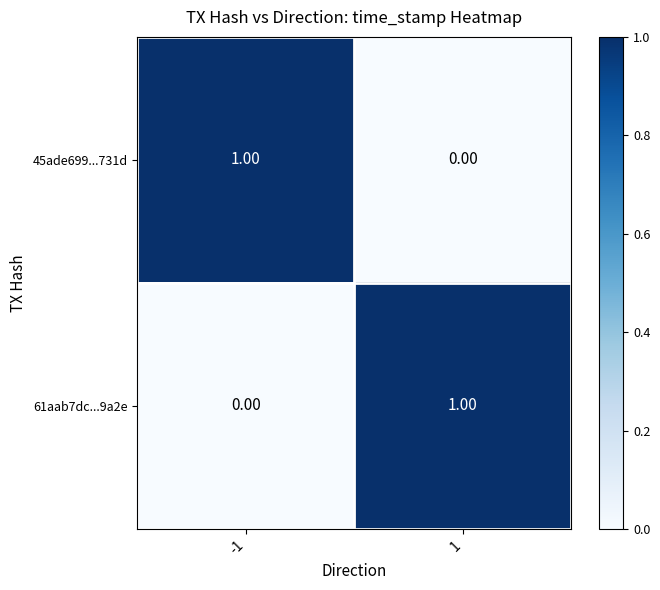

Rank the series at 1 from lowest to highest value.

45ade699...731d, 61aab7dc...9a2e